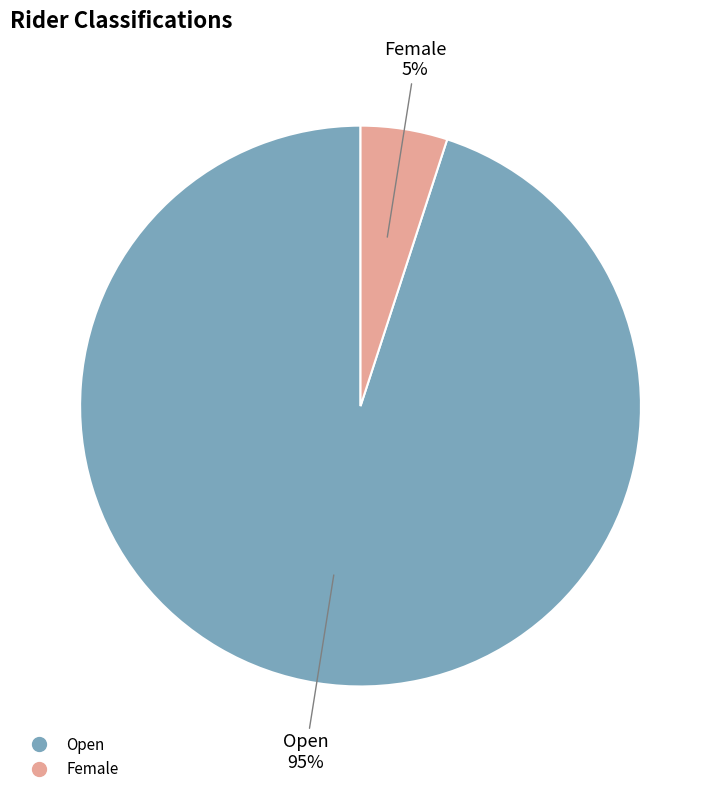

The Female slice represents 5% of the pie. True or false?

True